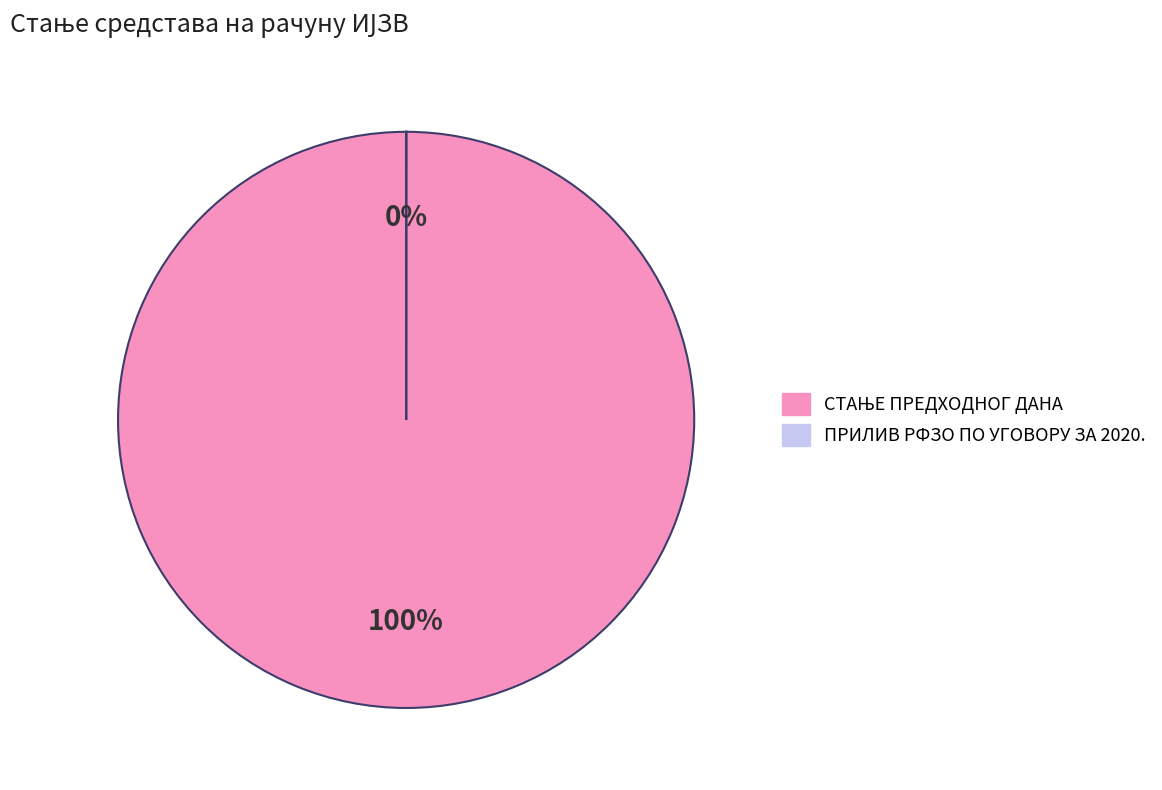

Count the number of slices in the pie.

2